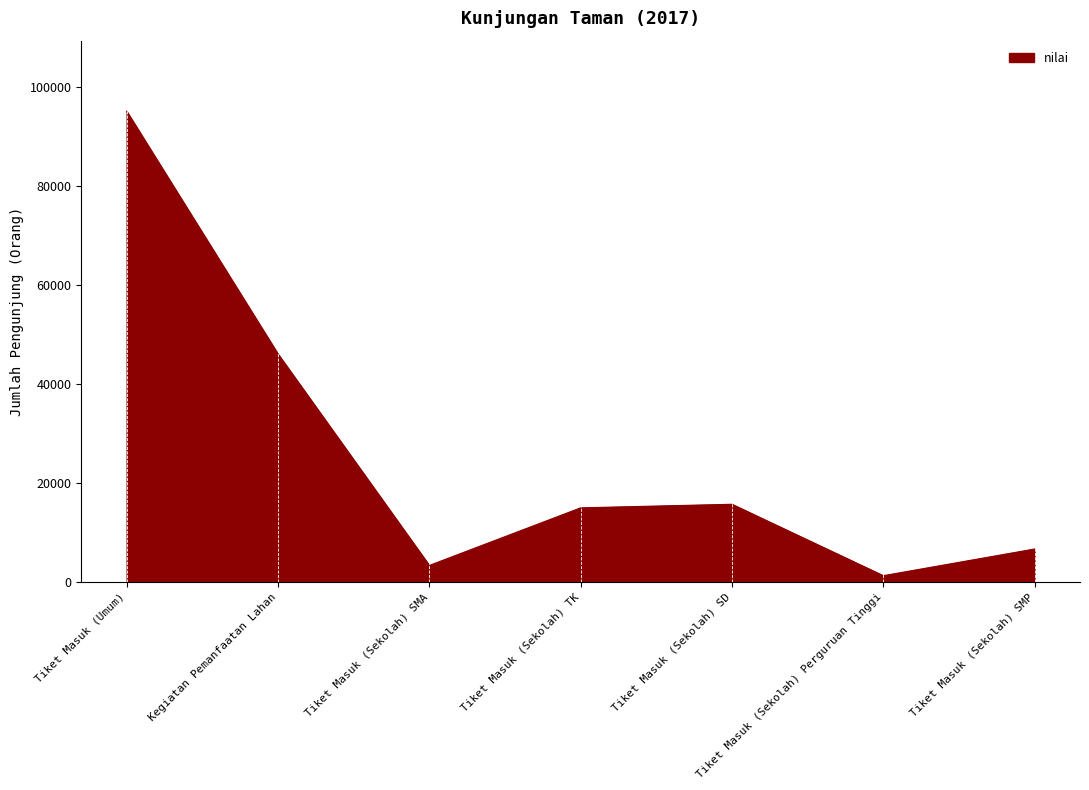

The value at Tiket Masuk (Sekolah) TK is 8372. True or false?

False